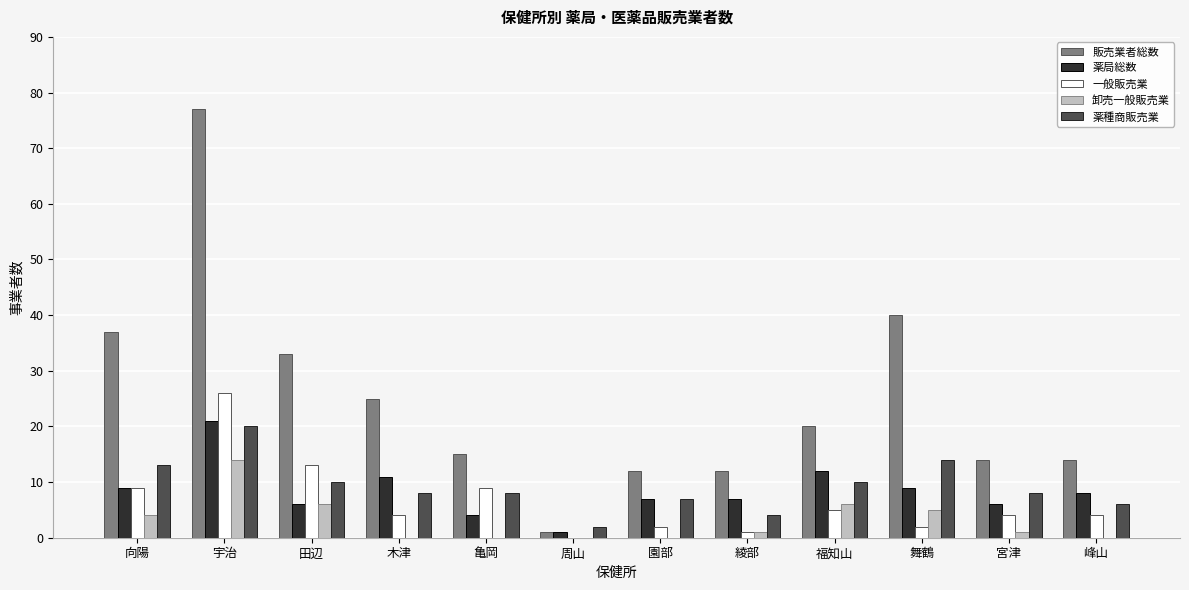

Which series has the largest range (max minus min)?

販売業者総数